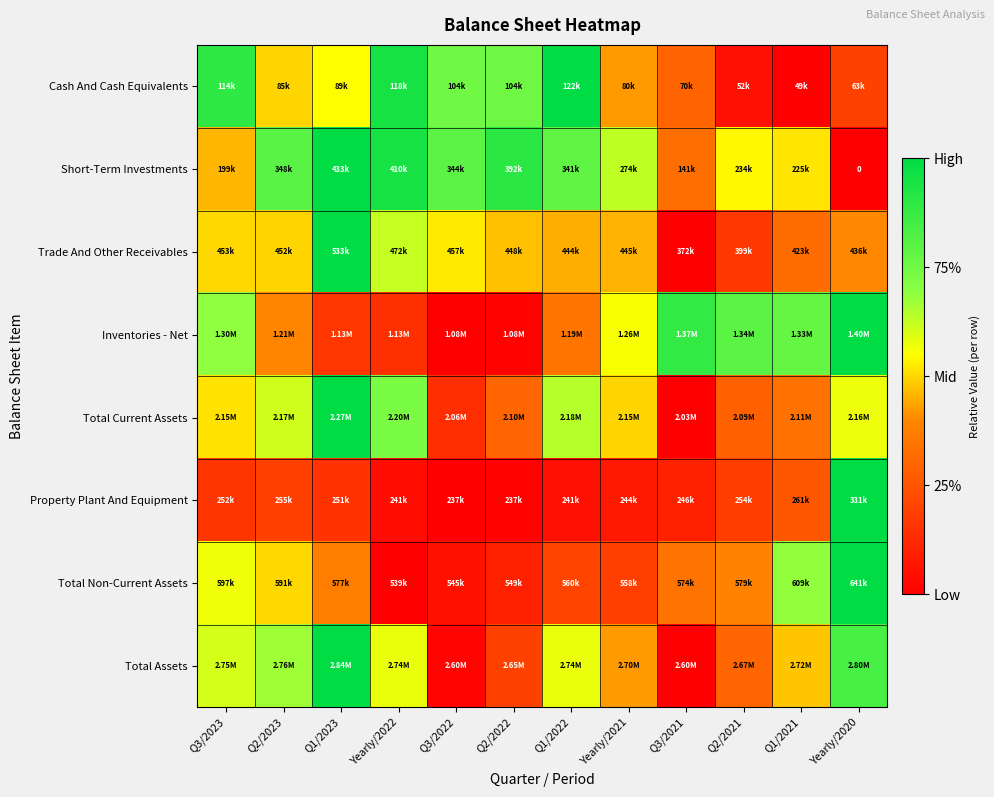

The value of Inventories - Net at Q3/2022 is 0.4. True or false?

False